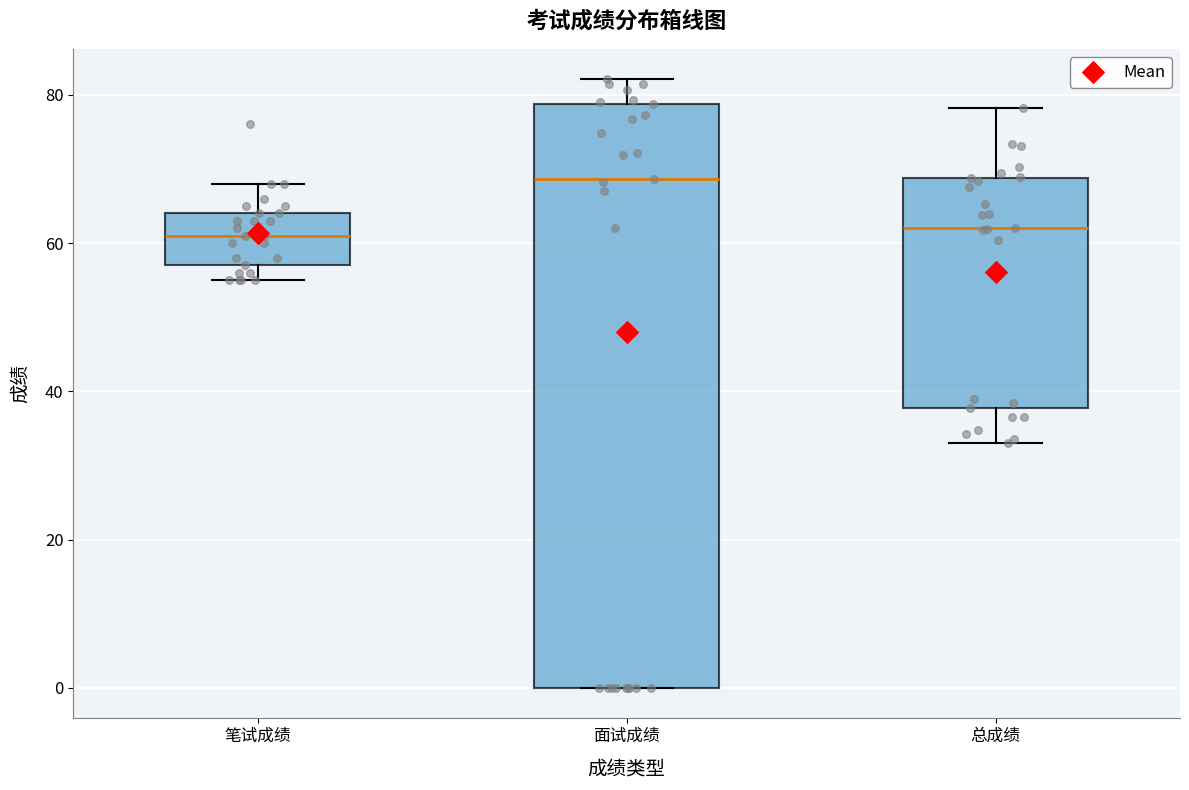

Reading left to right, transcribe this box plot: for each box, give where its median line is, the range the box spans, and where its two whiskers end, as read against the y-axis. The values are not printed on the chart, so give them approximately, as read against the axis.

笔试成绩: median 62, box 58 to 64, whiskers 56 to 68
面试成绩: median 68, box 0 to 78, whiskers 0 to 82
总成绩: median 62, box 38 to 68, whiskers 34 to 78